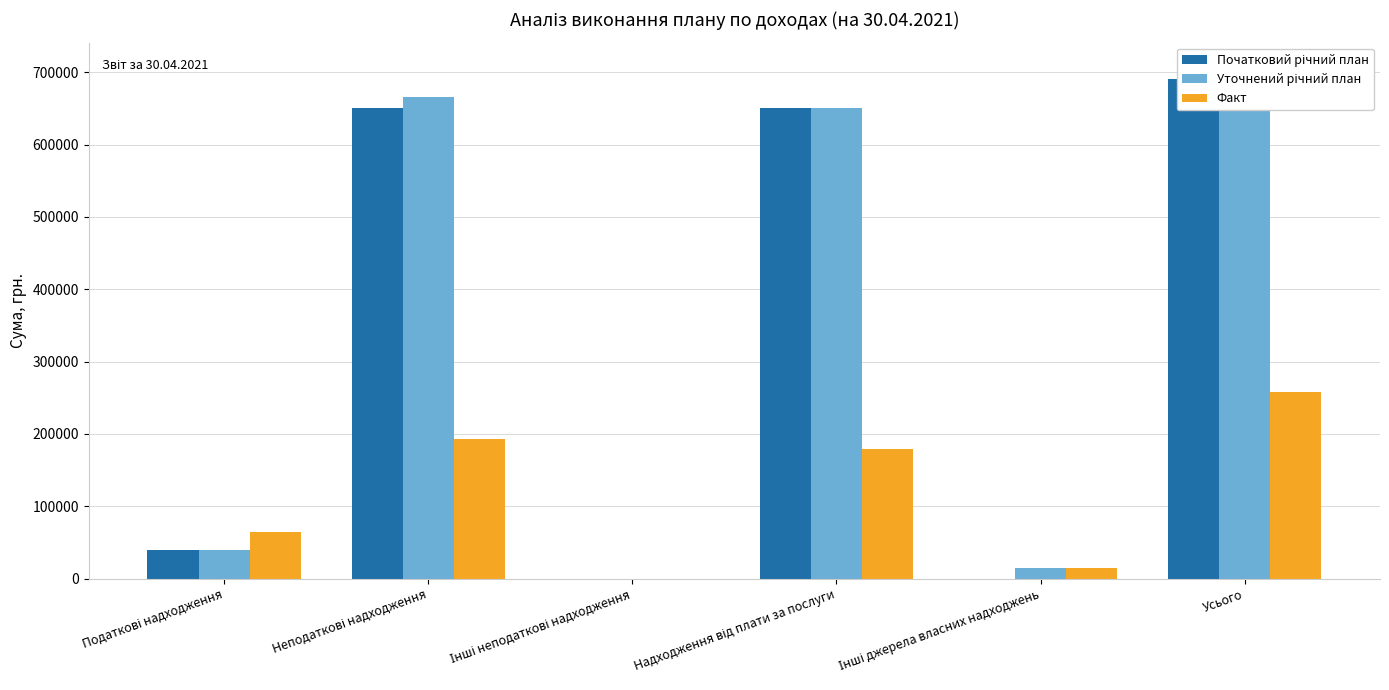

Which series has the widest spread of values?

Уточнений річний план